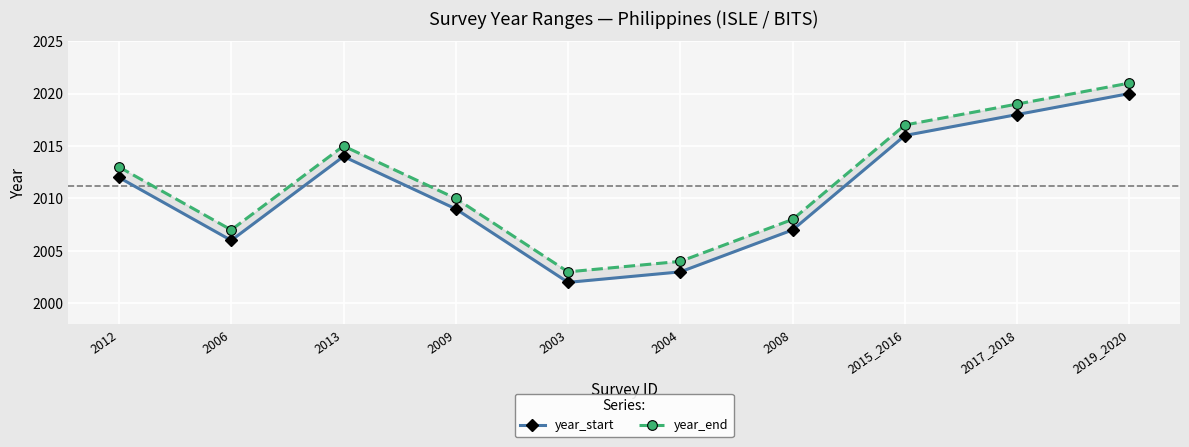

Between 2009 and 2003, which series saw the biggest shift?

year_start